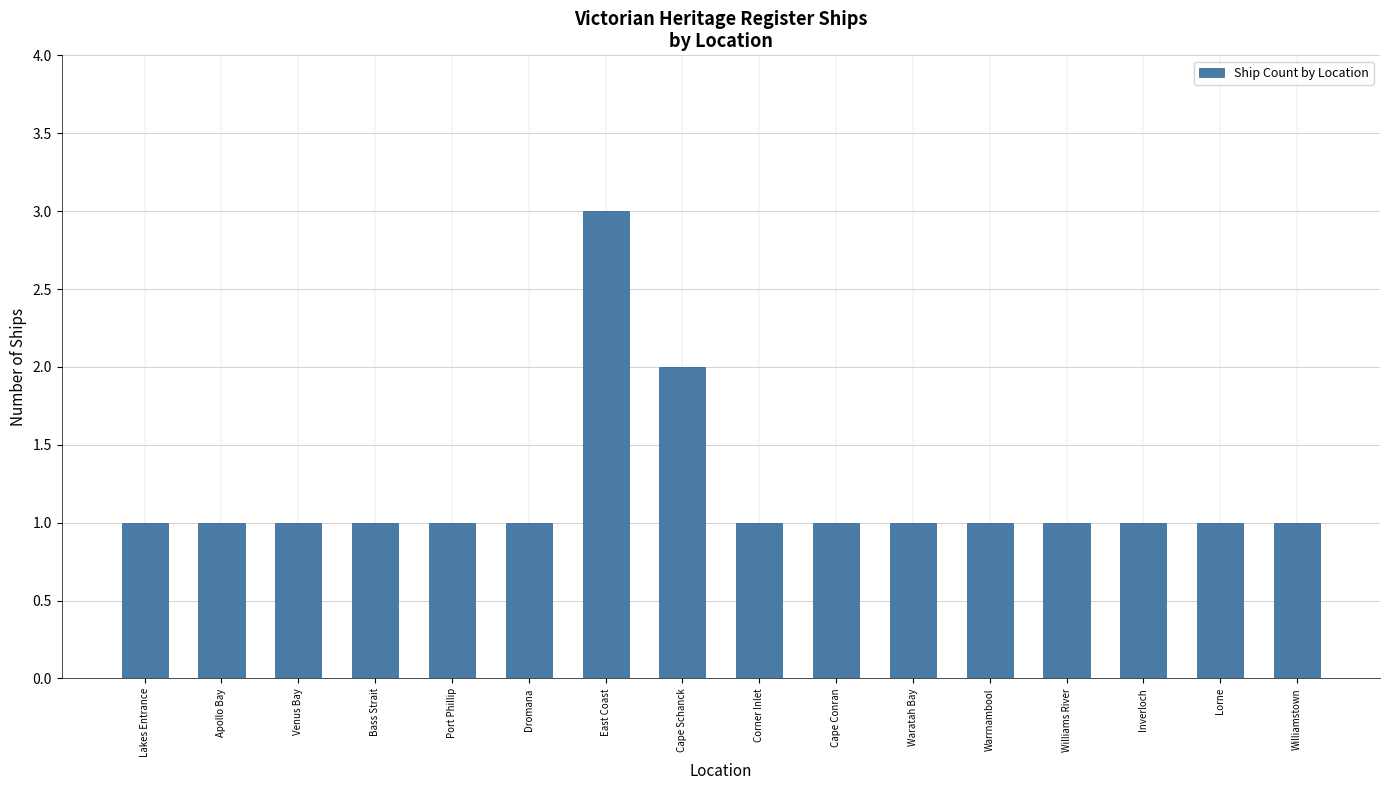

Does the chart contain any negative values?

No